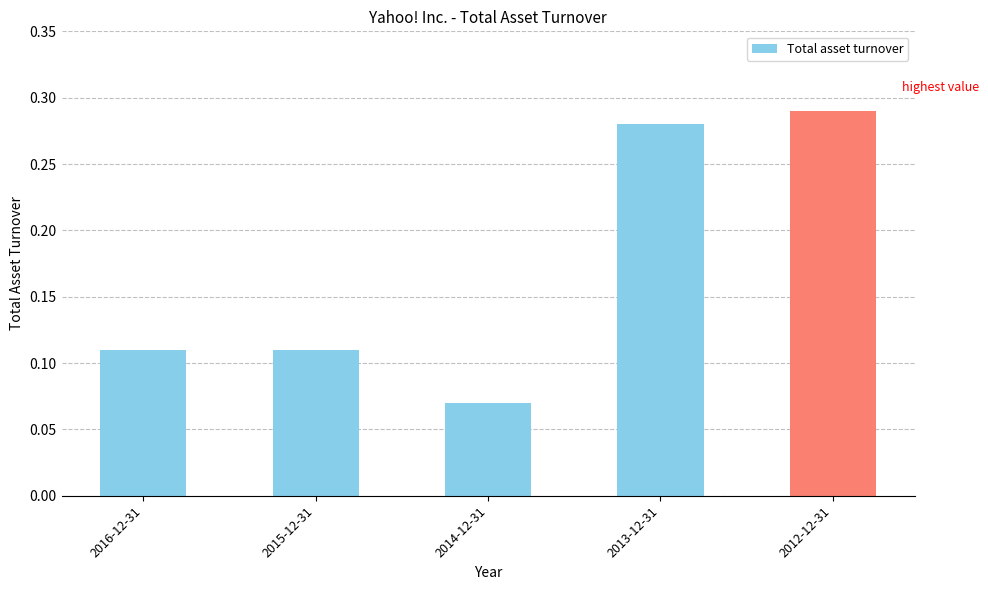

Which category has the highest value across all series?

2012-12-31